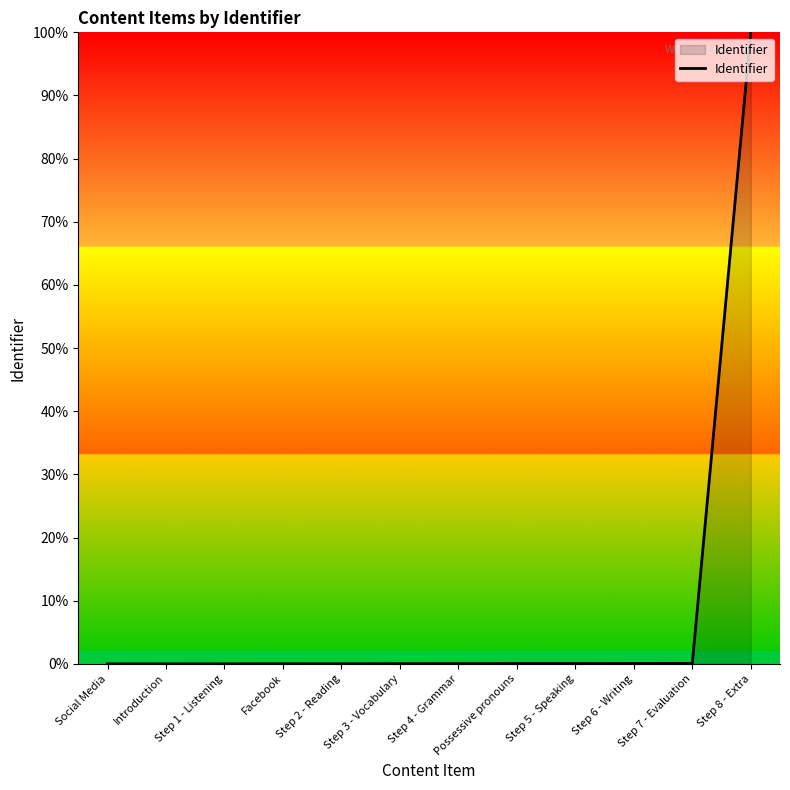

What is the change in value from Possessive pronouns to Step 8 - Extra?

+100.0